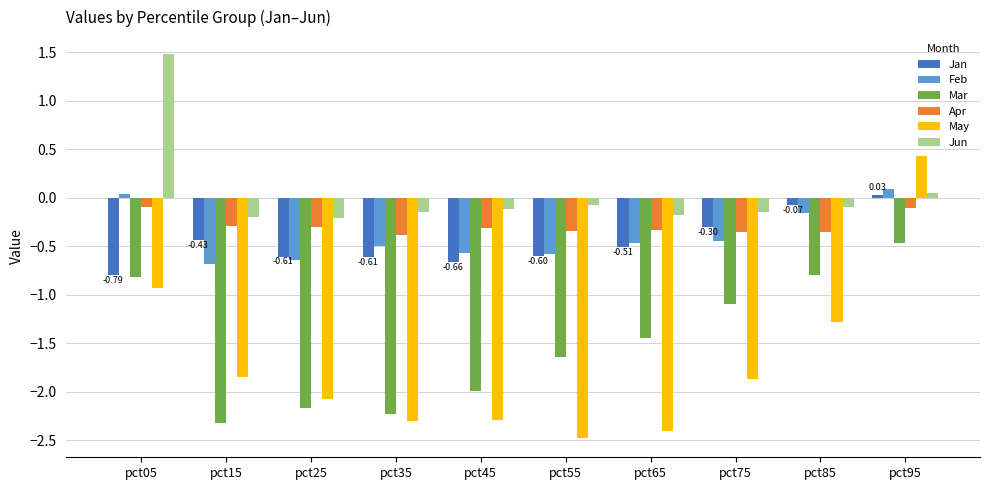

At pct75, list the series in order from smallest to largest.

May, Mar, Feb, Apr, Jan, Jun